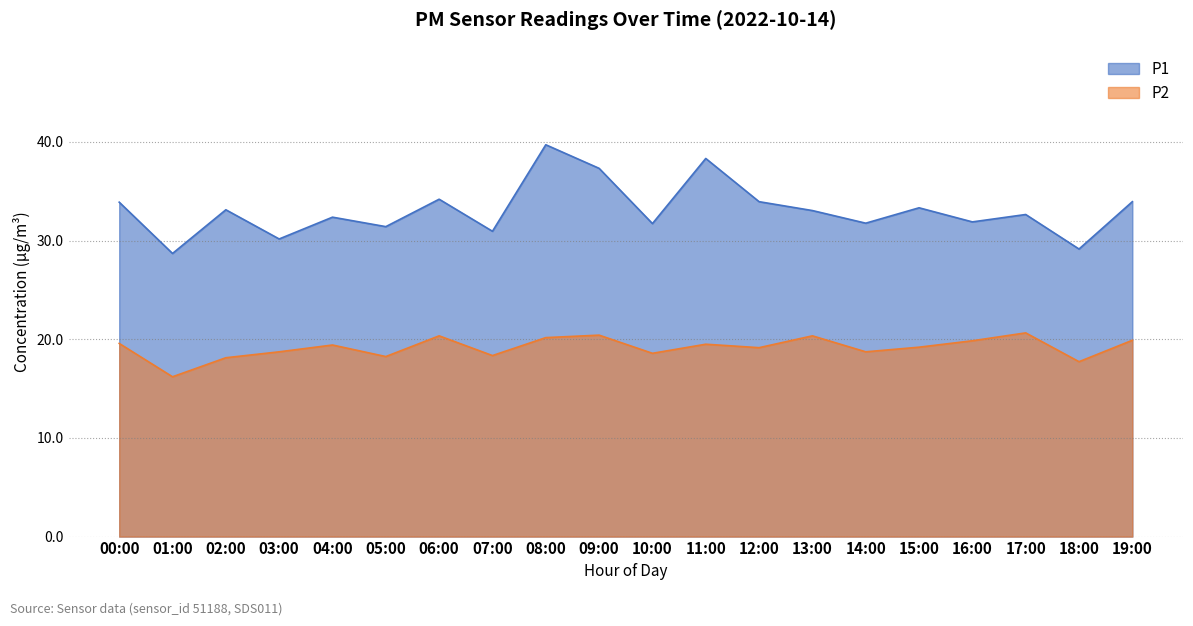

Is the value of P2 at 18:00 greater than the value of P1 at 17:00?

No